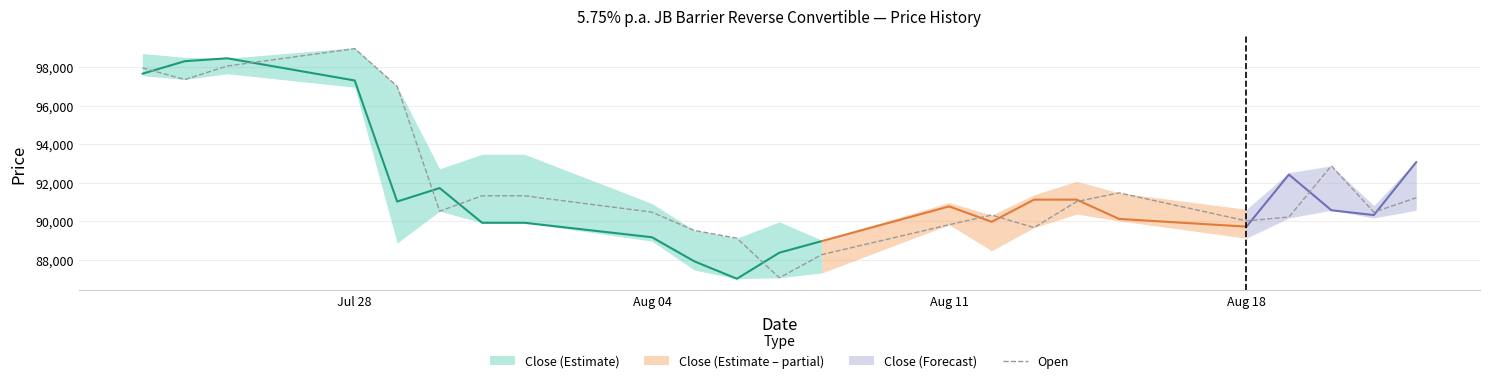

What is the smallest value displayed?

87075